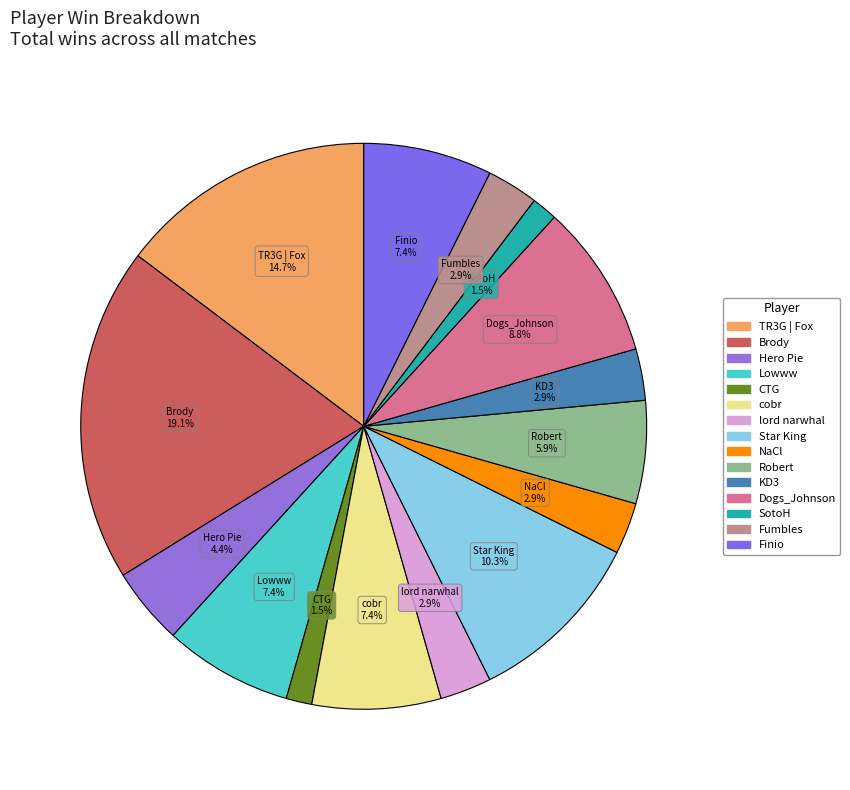

Is Robert the majority of the pie?

No